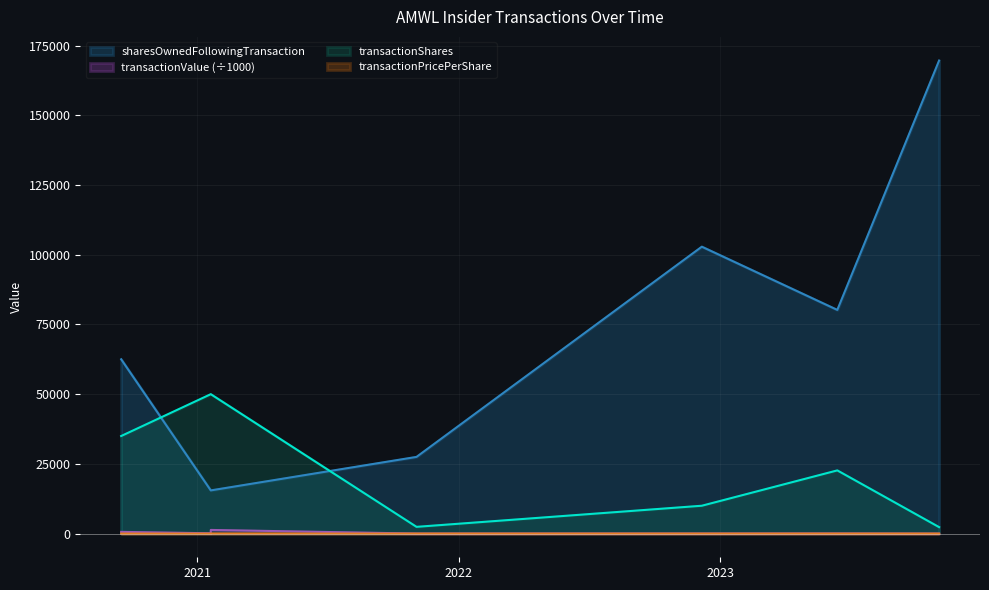

What are all the series names shown in the legend?

transactionPricePerShare, transactionValue, transactionShares, sharesOwnedFollowingTransaction